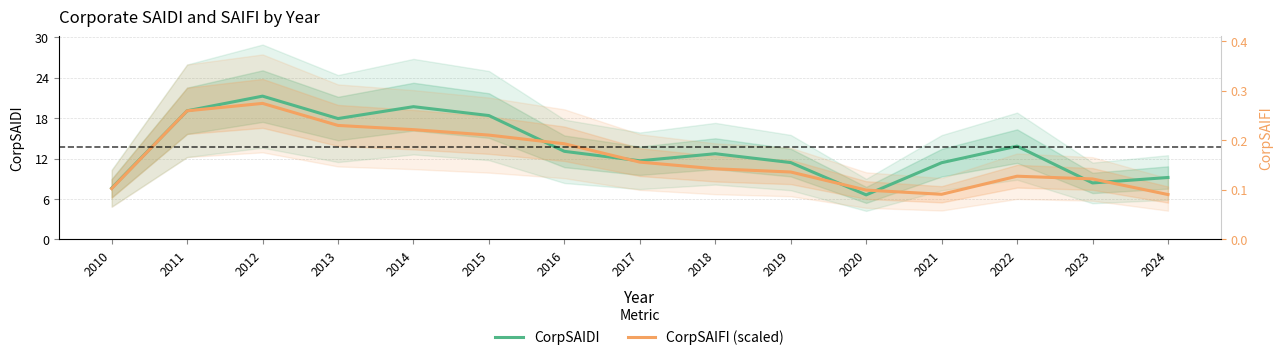

List the series in order of their peak value, highest first.

CorpSAIDI, CorpSAIFI (scaled)